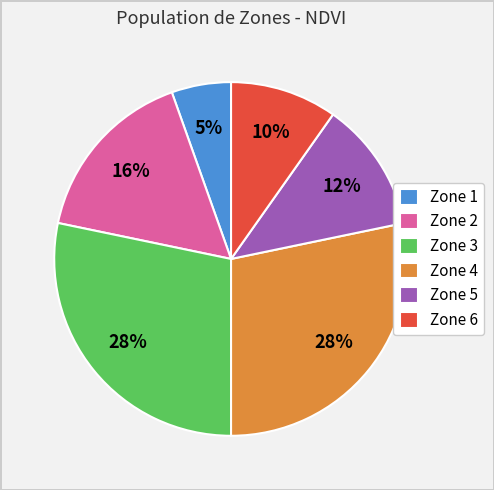

Is Zone 2 the majority of the pie?

No